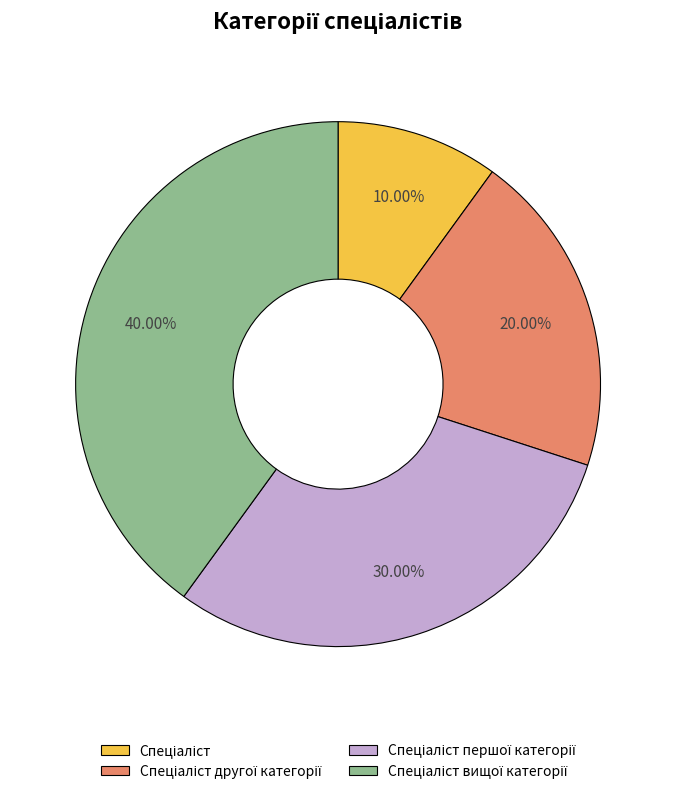

Does any single category account for the majority?

No